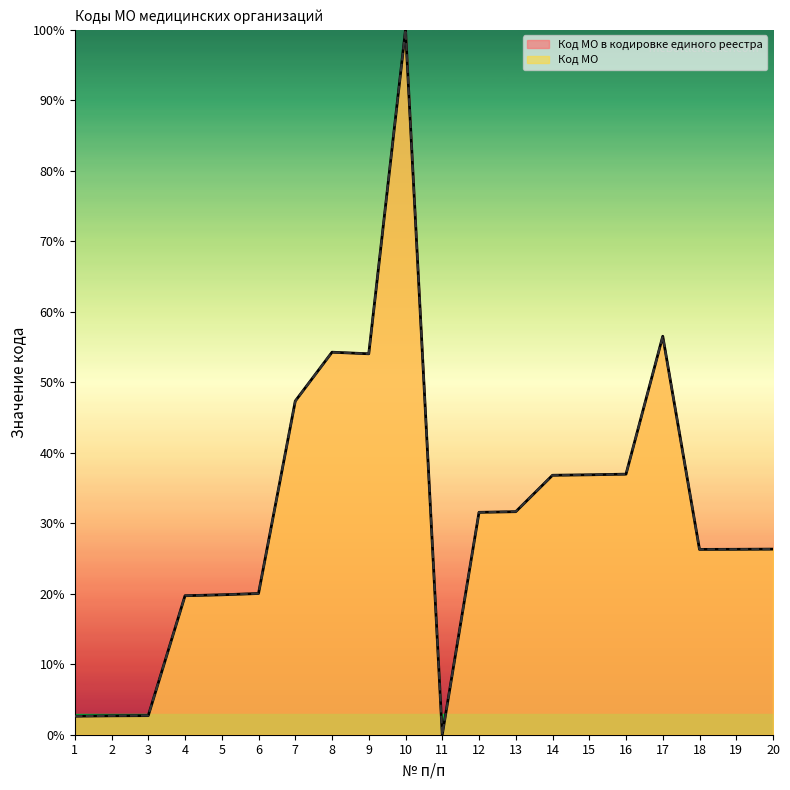

True or false: Код МО в кодировке единого реестра and Код МО intersect in this chart.

True